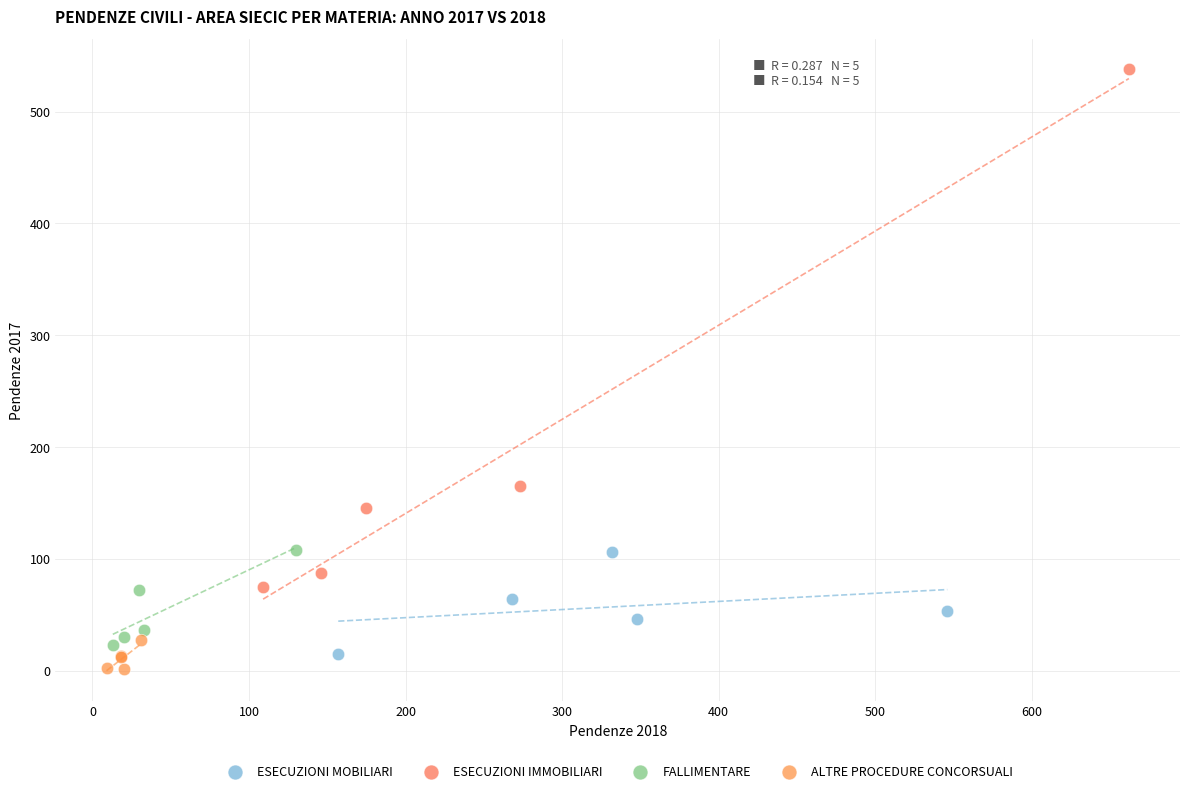

Which series contains the highest Y value?

ESECUZIONI IMMOBILIARI